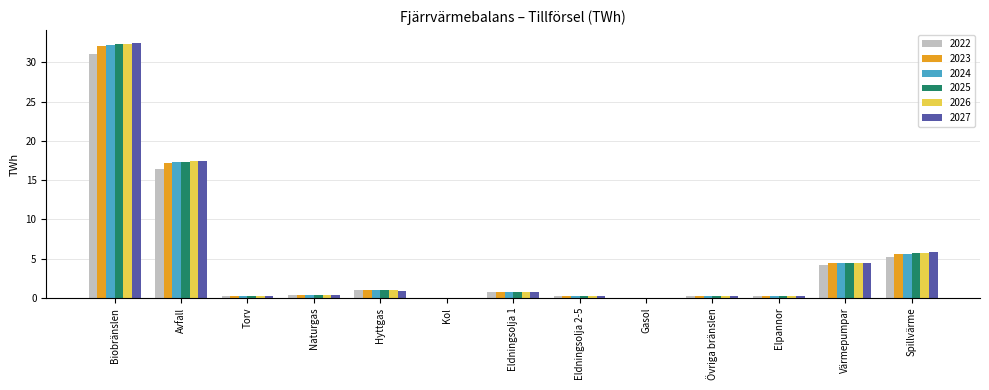

Where is 2026 nearest to the value 16?

Avfall